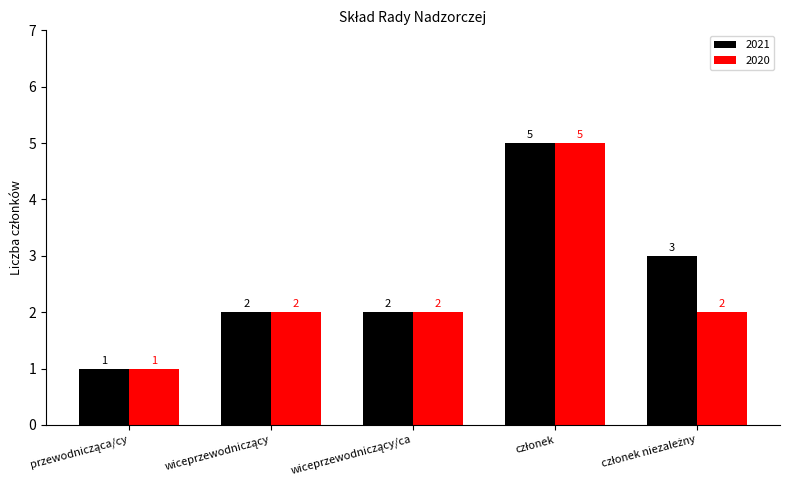

What is the difference between the maximum and minimum values in the 2021 series?

4